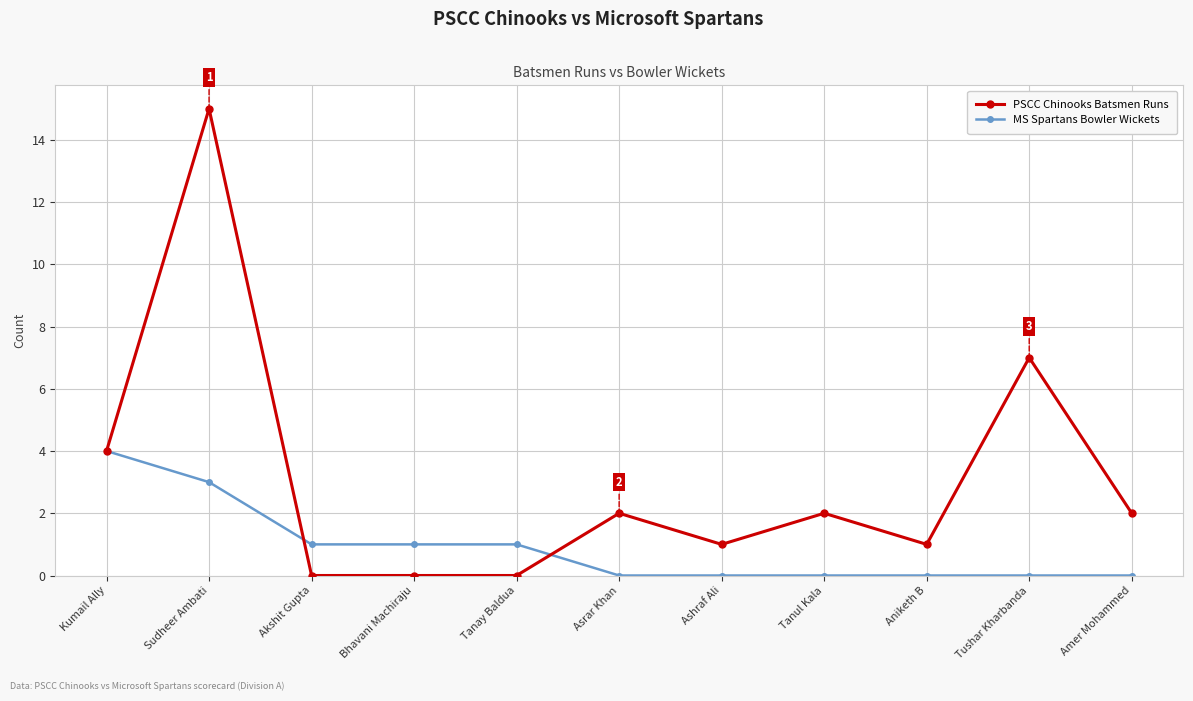

Reading left to right, transcribe all the data shown in this chart.

PSCC Chinooks Batsmen Runs: Kumail Ally=4	Sudheer Ambati=15	Akshit Gupta=0	Bhavani Machiraju=0	Tanay Baldua=0	Asrar Khan=2	Ashraf Ali=1	Tanul Kala=2	Aniketh B=1	Tushar Kharbanda=7	Amer Mohammed=2
MS Spartans Bowler Wickets: Kumail Ally=4	Sudheer Ambati=3	Akshit Gupta=1	Bhavani Machiraju=1	Tanay Baldua=1	Asrar Khan=0	Ashraf Ali=0	Tanul Kala=0	Aniketh B=0	Tushar Kharbanda=0	Amer Mohammed=0